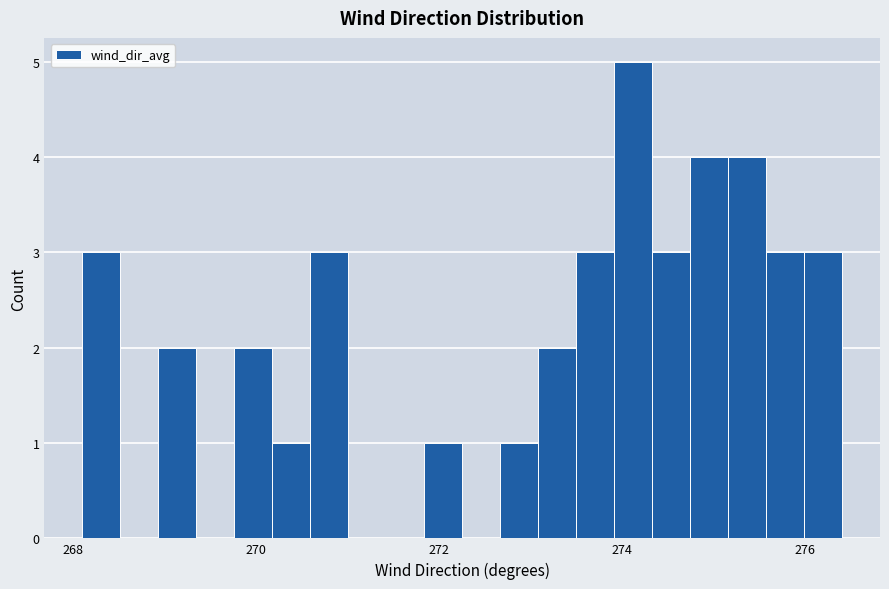

Around what value on the x-axis is the tallest bar? Give the approximate position of its centre, as read against the axis.

274.2